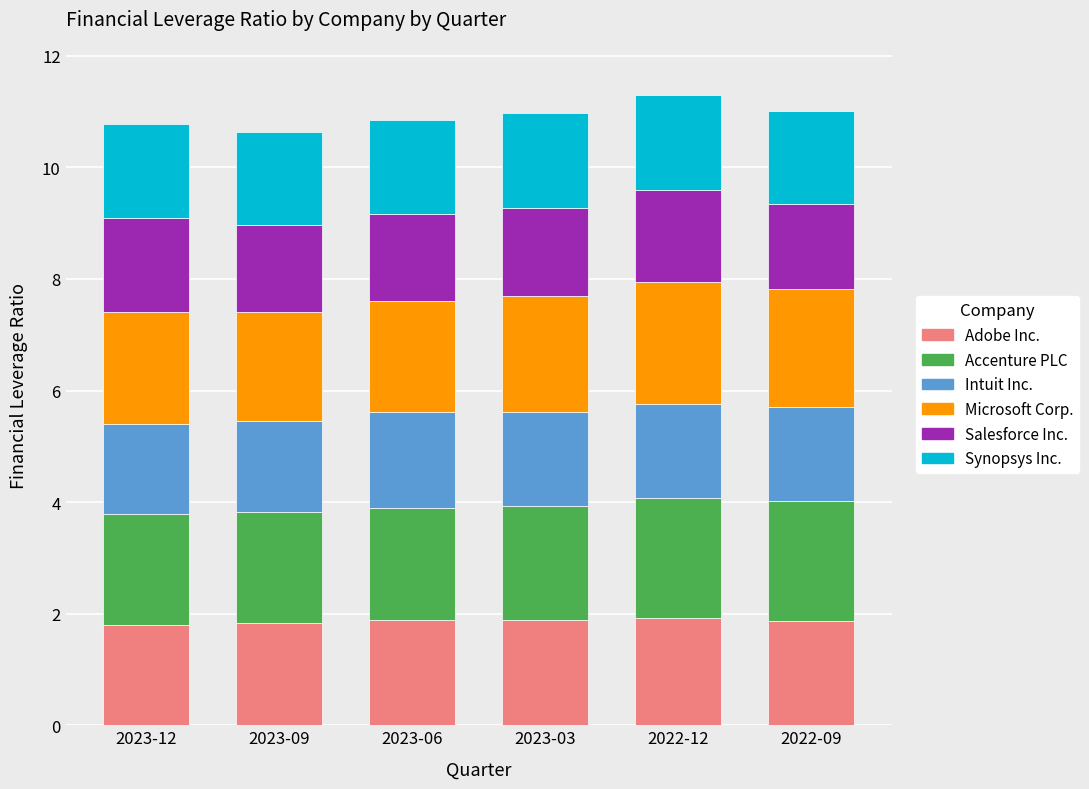

What is the total value across all series at 2023-09?

10.6